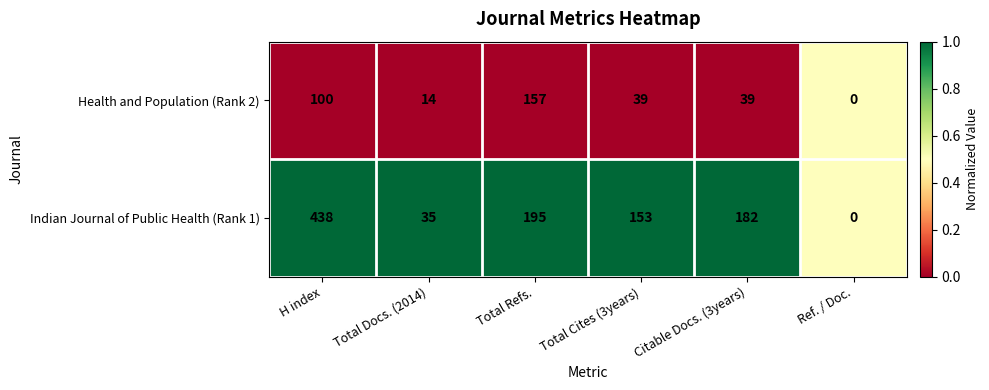

What value does the Indian Journal of Public Health (Rank 1) series have at Total Refs., to the nearest 5?

195